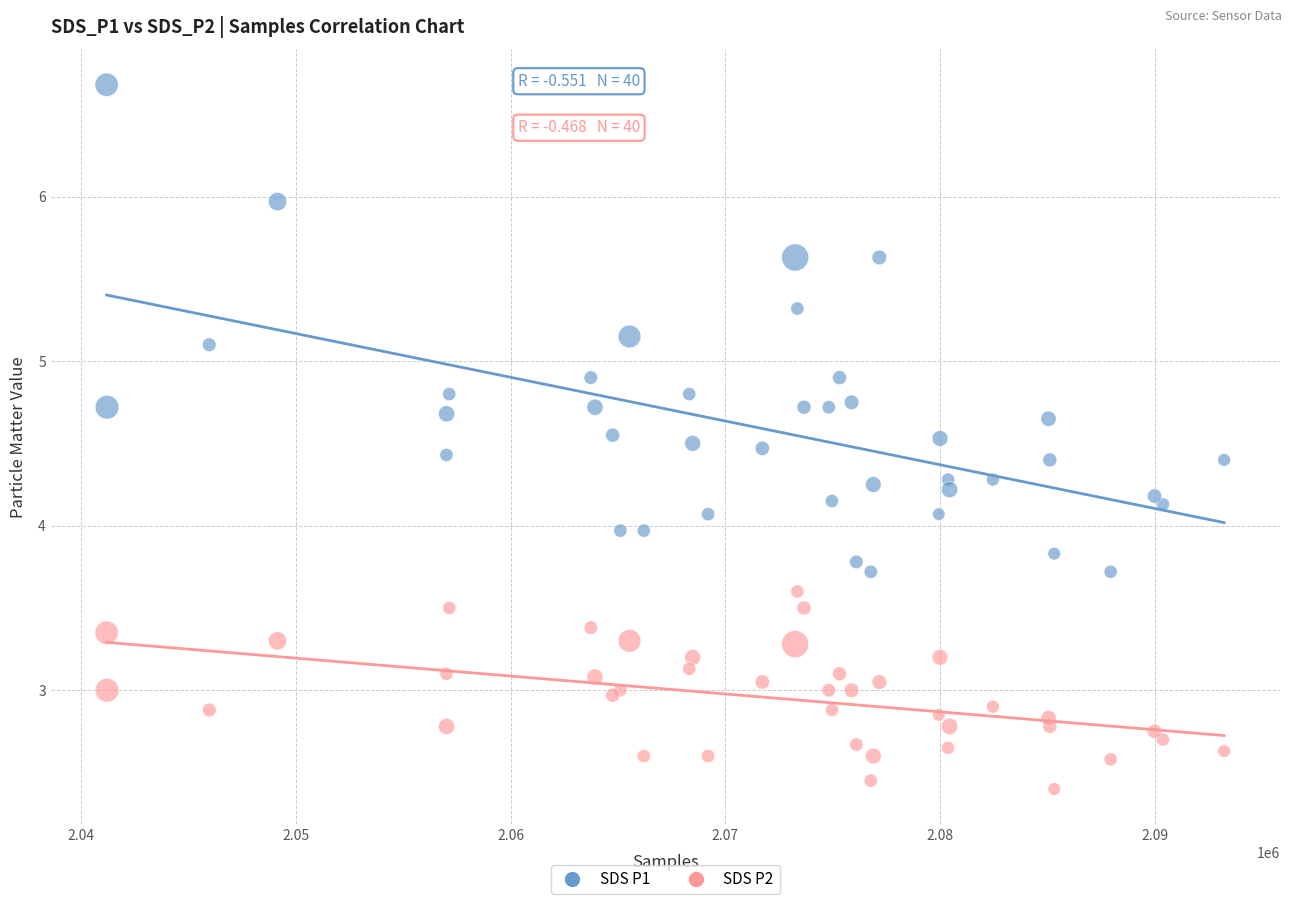

Which series contains the lowest Y value?

SDS P2